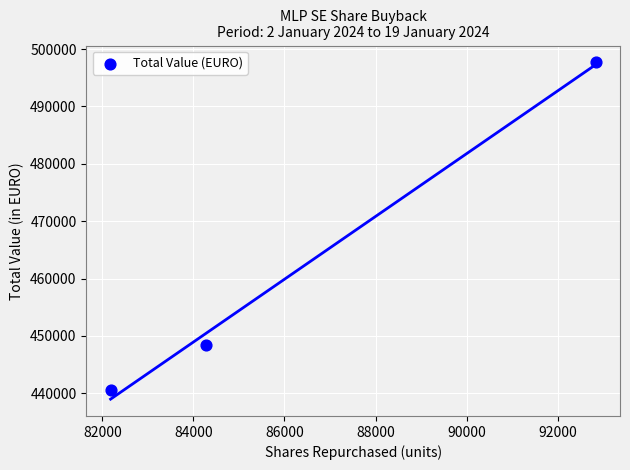

What is the range of Y values (max minus min)?

57112.5